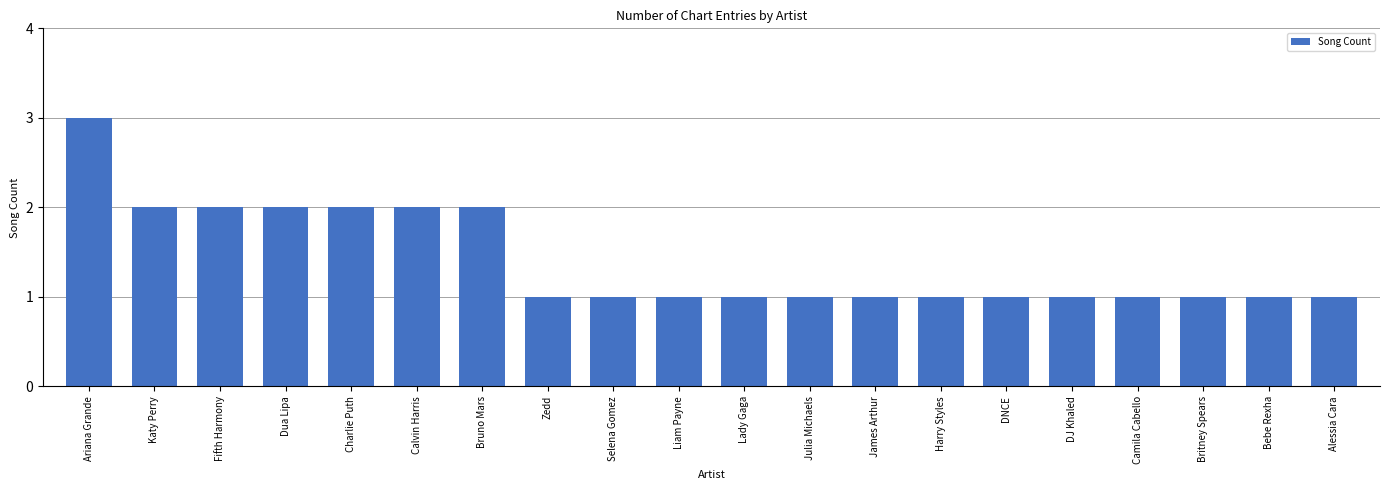

How many bars are there in total?

20